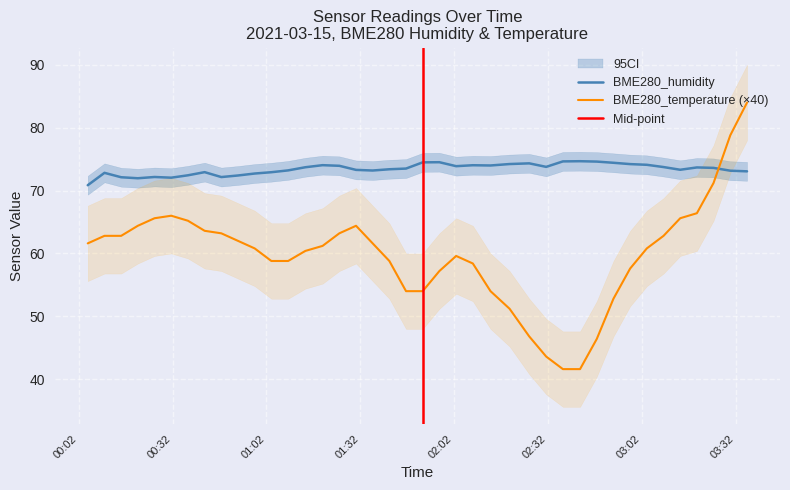

What is the maximum value for BME280_humidity?

74.7